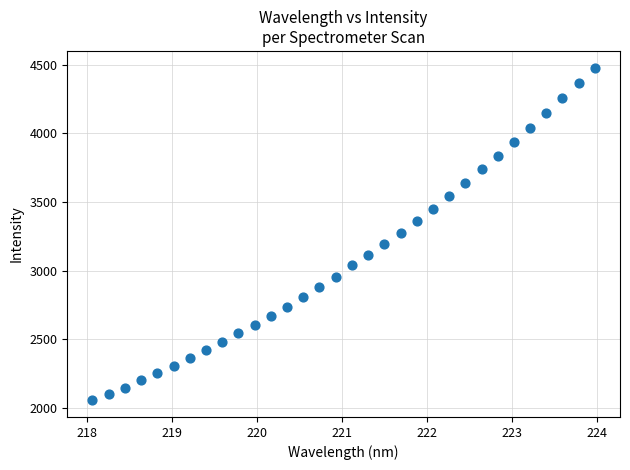

What is the range of X values (max minus min)?

5.9